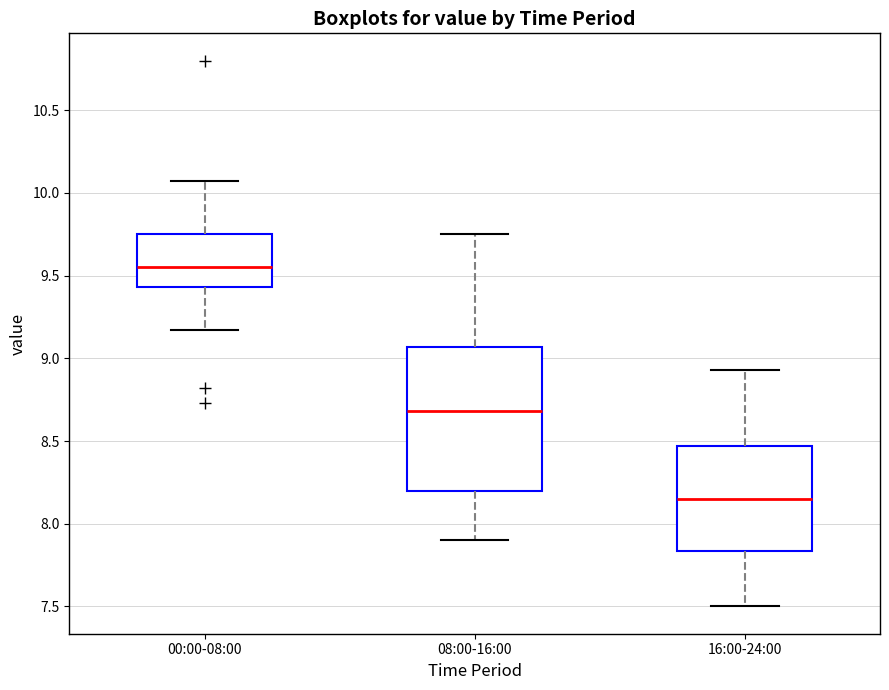

Reading left to right, read every box against the y-axis: the position of its median line, the range the box covers, and the ends of its whiskers. The values are not printed on the chart, so give them approximately, as read against the axis.

00:00-08:00: median 9.55, box 9.45 to 9.75, whiskers 9.15 to 10.05
08:00-16:00: median 8.70, box 8.20 to 9.05, whiskers 7.90 to 9.75
16:00-24:00: median 8.15, box 7.85 to 8.45, whiskers 7.50 to 8.95